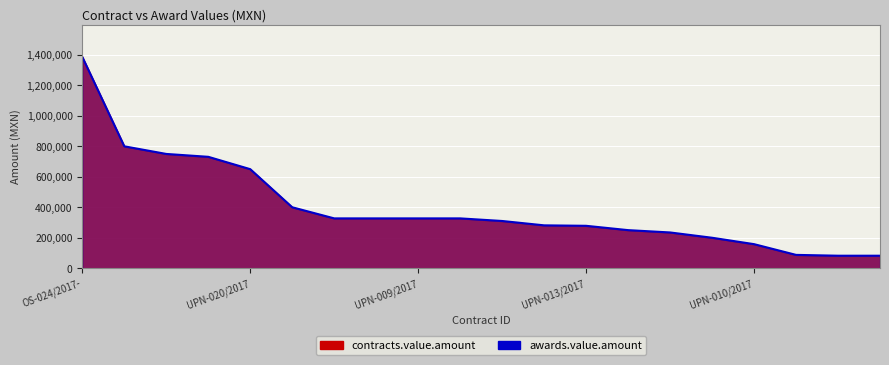

What is the difference between the maximum and minimum values?

1304210.5